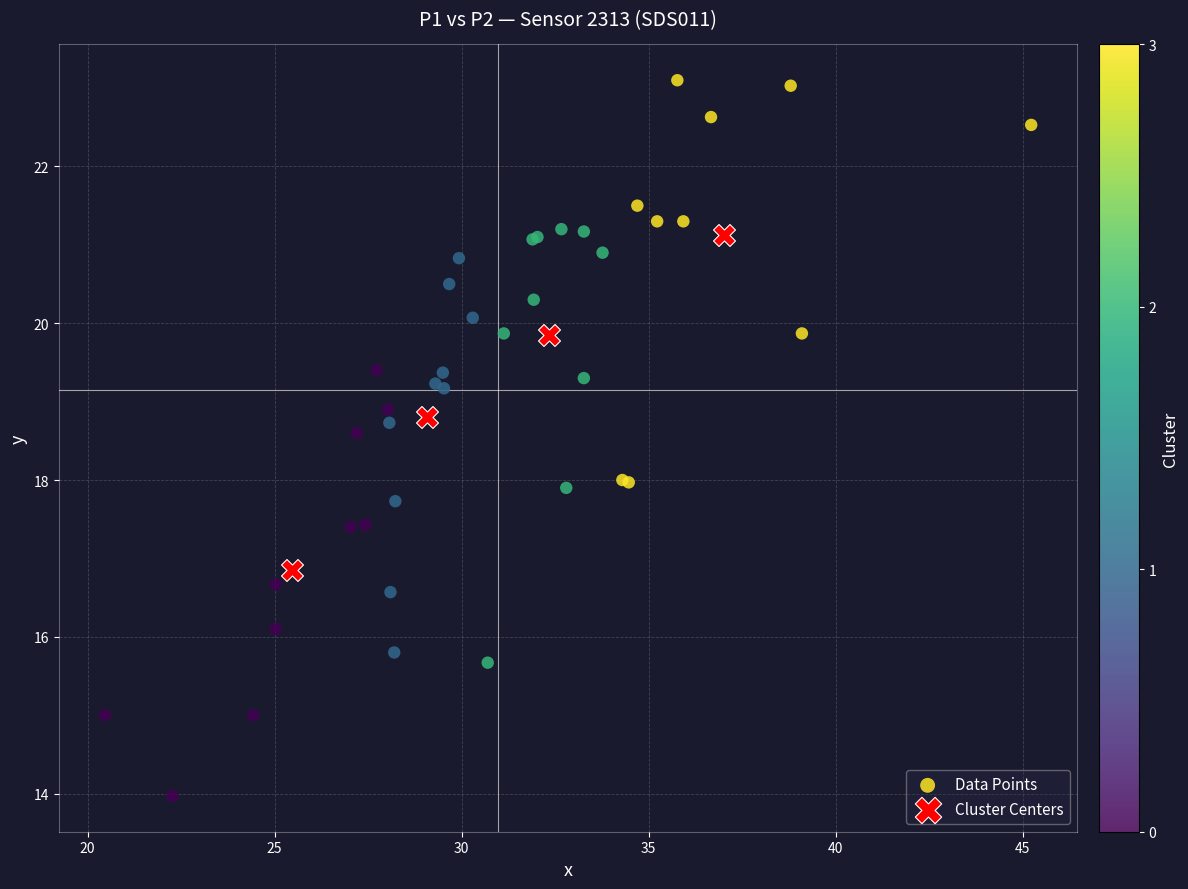

Which series reaches the maximum Y coordinate?

Data Points